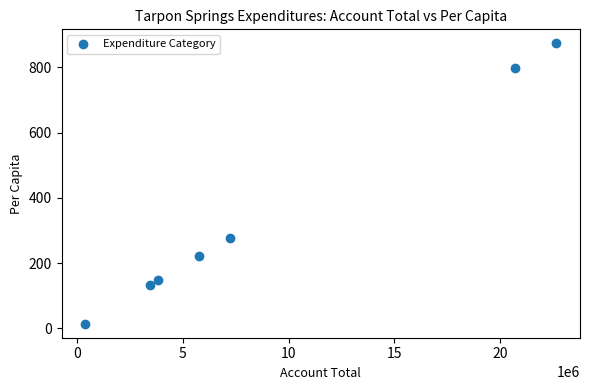

What Y value in the scatter plot is closest to 444?

277.9